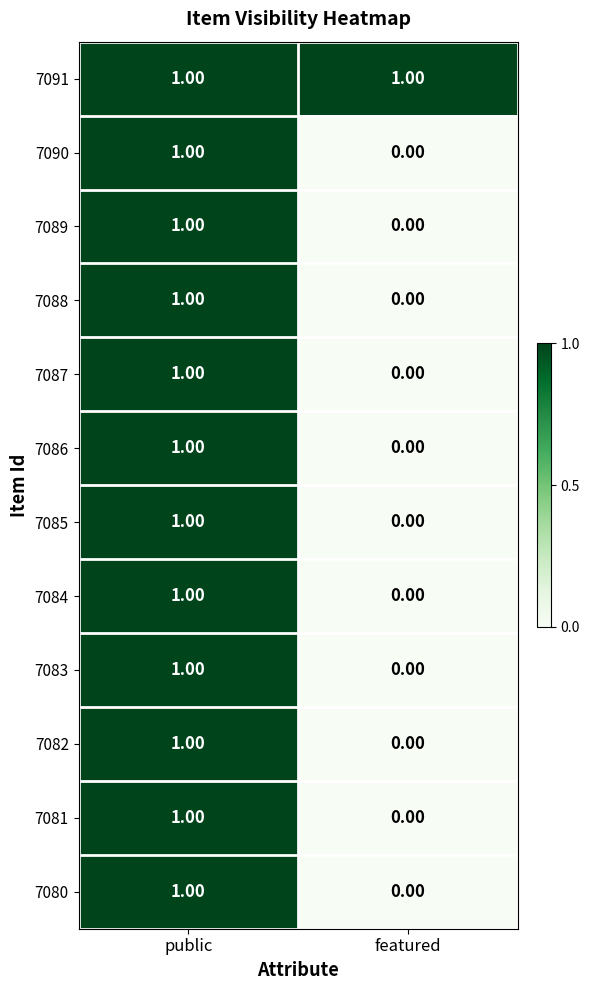

At which category is the sum across all series the highest?

public